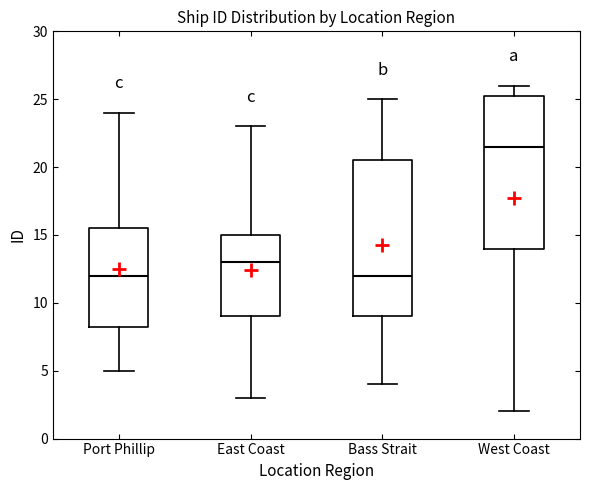

Reading left to right, transcribe this box plot: for each box, give where its median line is, the range the box spans, and where its two whiskers end, as read against the y-axis. The values are not printed on the chart, so give them approximately, as read against the axis.

Port Phillip: median 12.0, box 8.5 to 15.5, whiskers 5.0 to 24.0
East Coast: median 13.0, box 9.0 to 15.0, whiskers 3.0 to 23.0
Bass Strait: median 12.0, box 9.0 to 20.5, whiskers 4.0 to 25.0
West Coast: median 21.5, box 14.0 to 25.5, whiskers 2.0 to 26.0